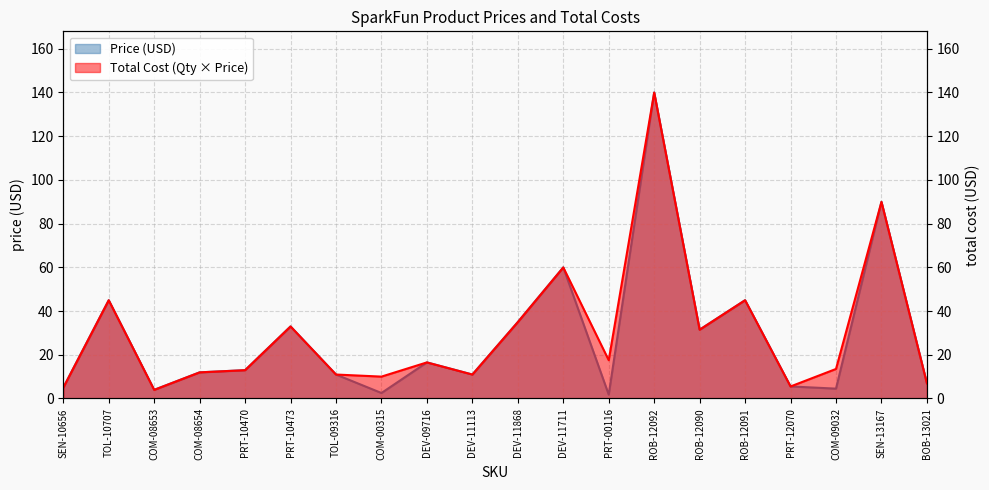

What is the label of the 13th point from the left?

PRT-00116